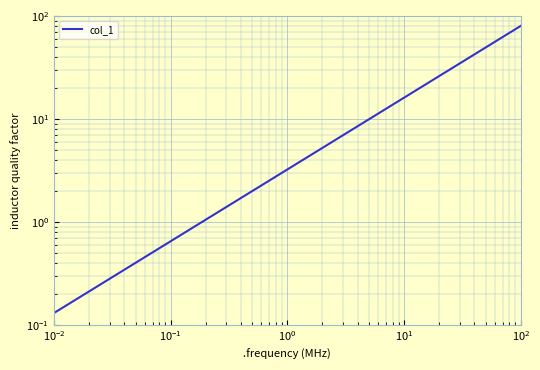

What is the average value?

13.4